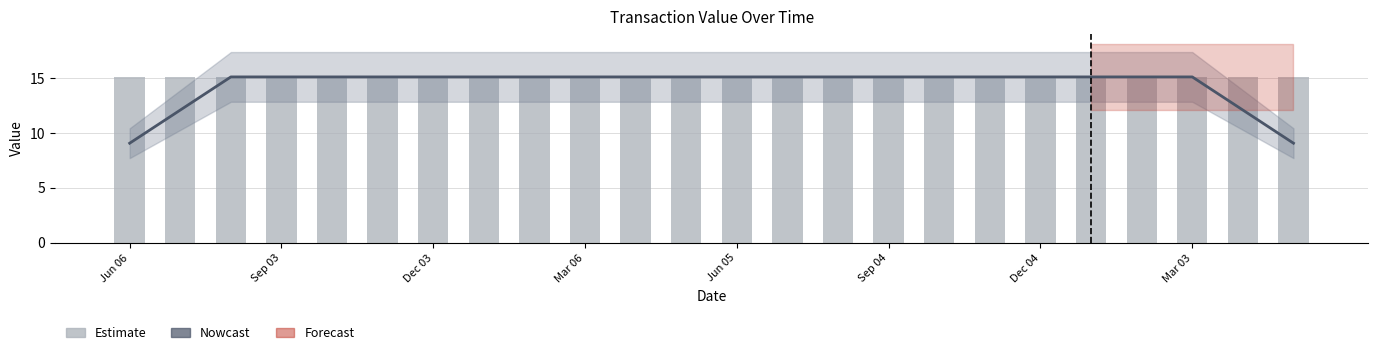

What is the smallest value displayed?

9.0